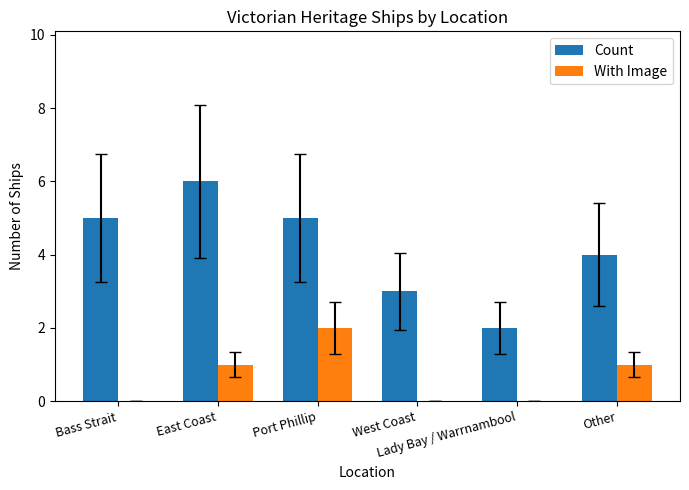

Which series has the largest total across all categories?

Count